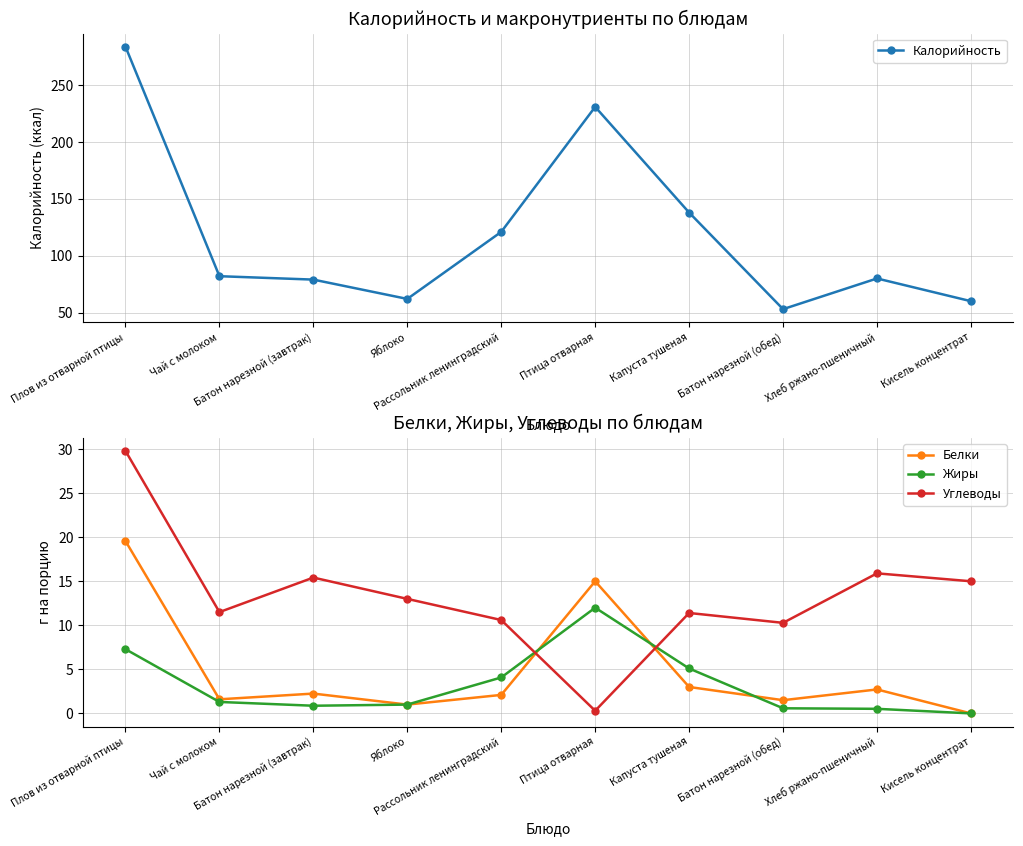

At how many categories does at least one series exceed 203?

2